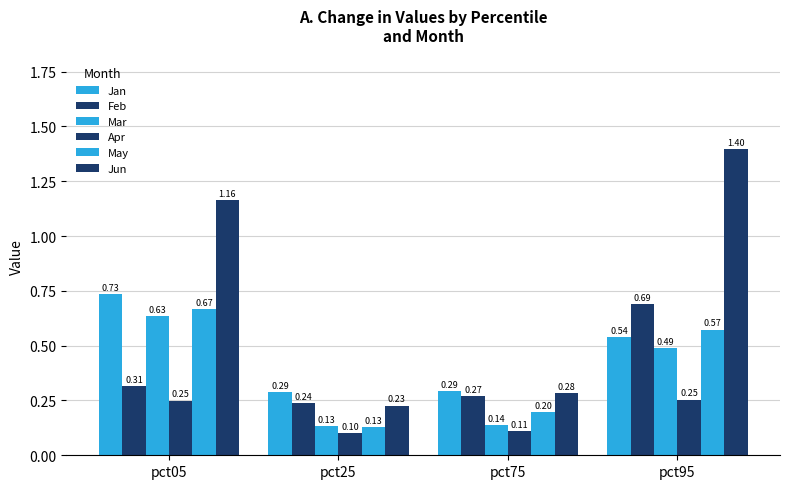

How many categories are shown in the chart?

4